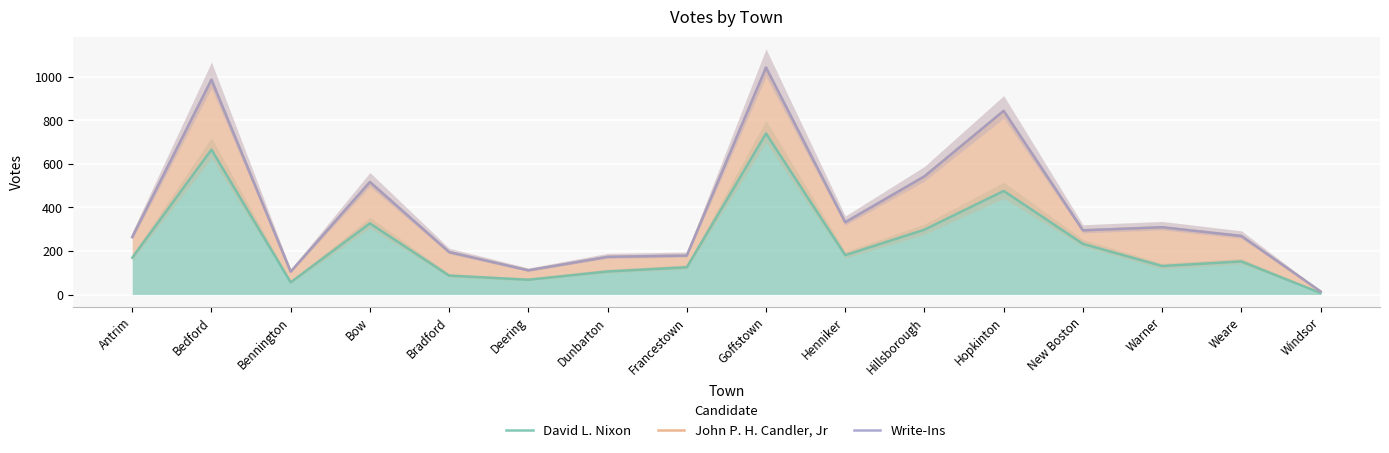

What is the value of the John P. H. Candler, Jr point at the 9th from the left?

1043